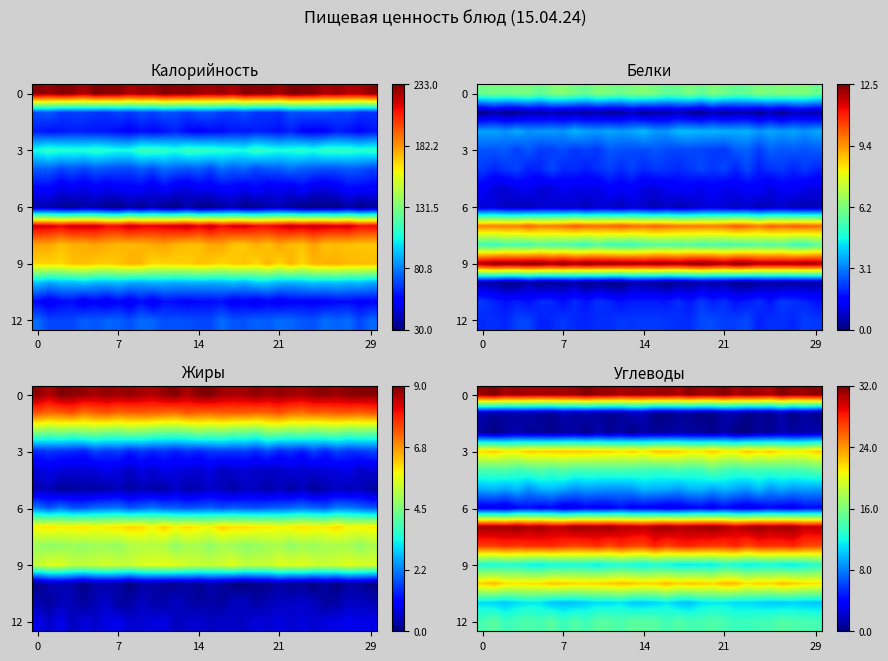

What is the average value of the row_12 series?

0.5